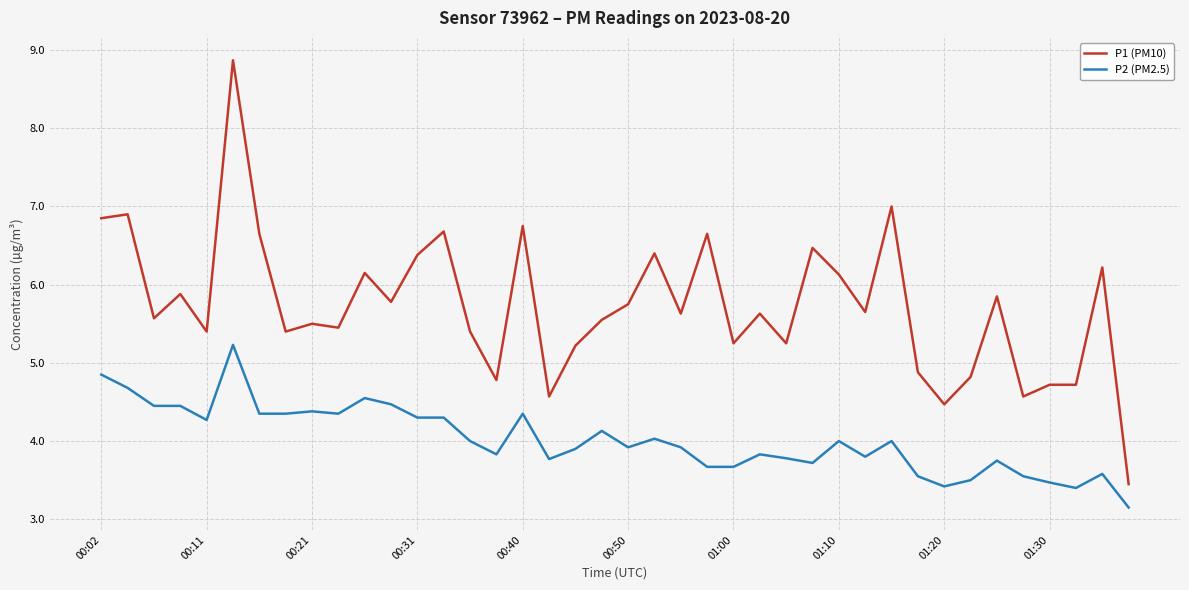

Which series has the largest total across all categories?

P1 (PM10)